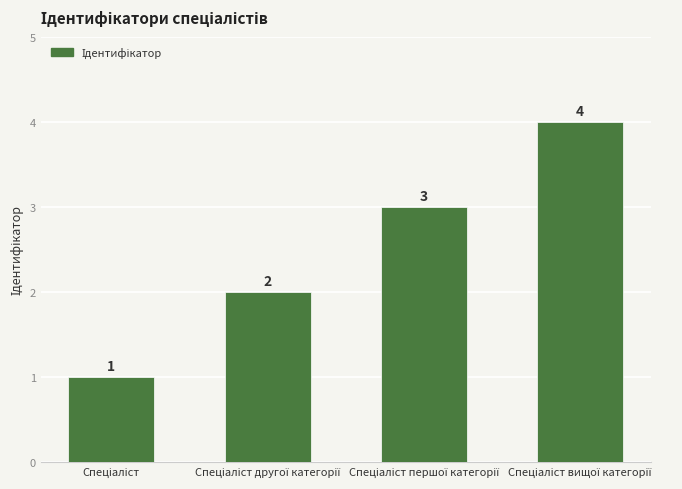

How many values are between 2 and 4?

3